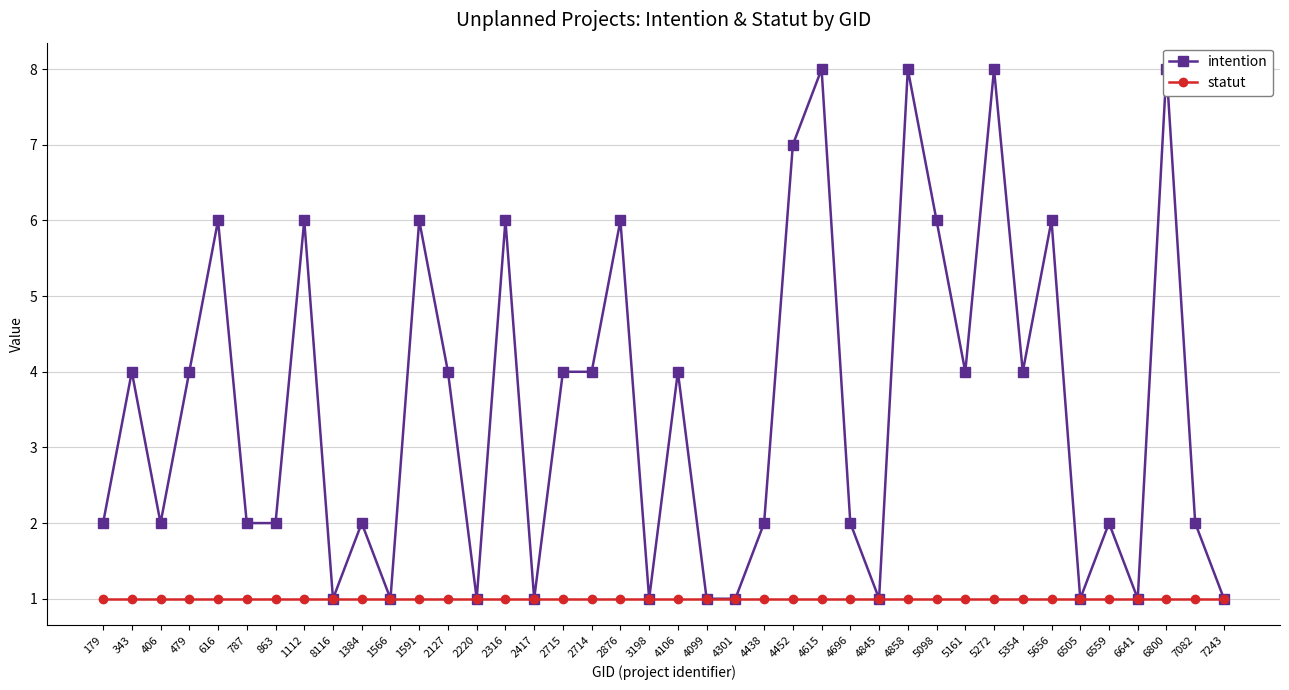

Is it true that statut equals 1 at 2417?

False